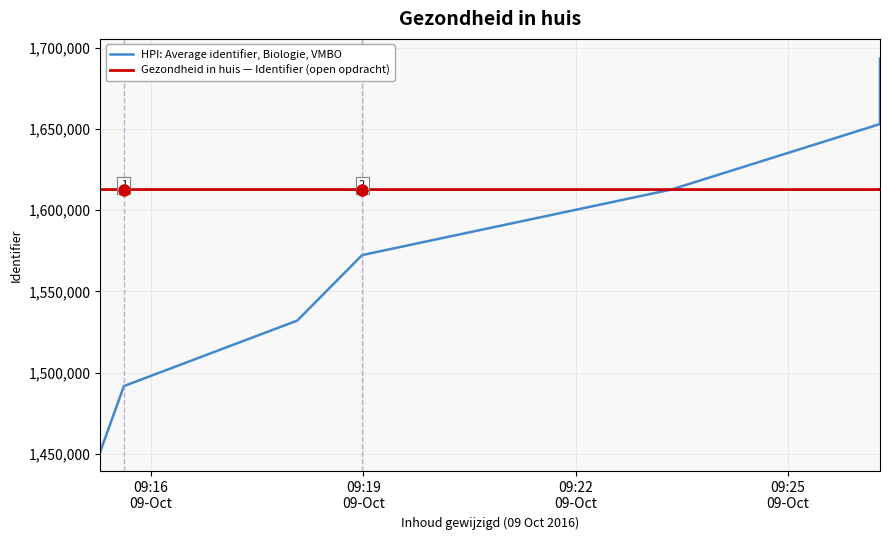

How many values in the HPI: Average identifier, Biologie, VMBO series are below 1572347?

3